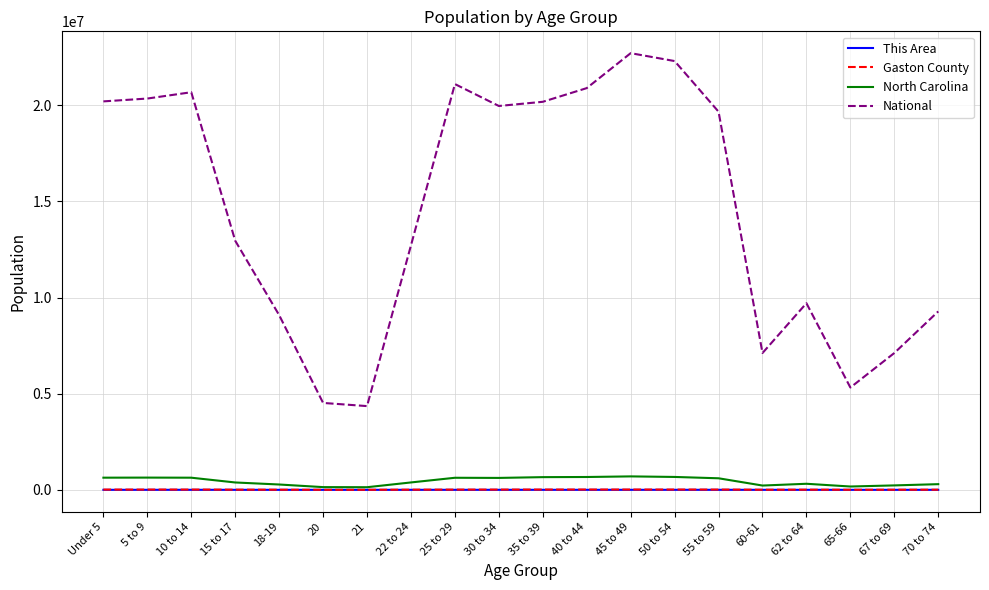

True or false: This Area has more than 2 interior local peaks.

True